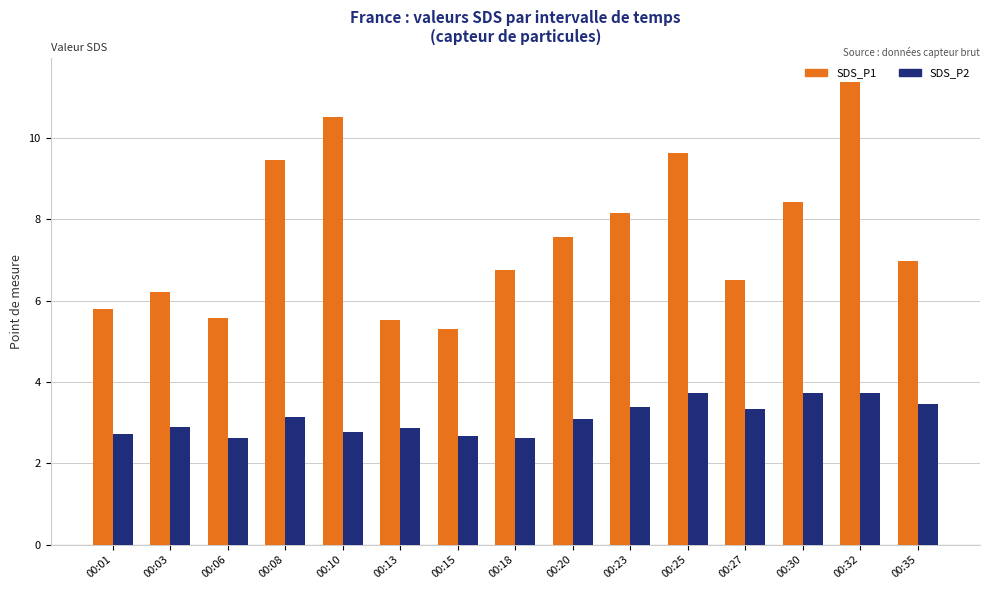

What is the value of the SDS_P2 bar at the 1st from the left?

2.7